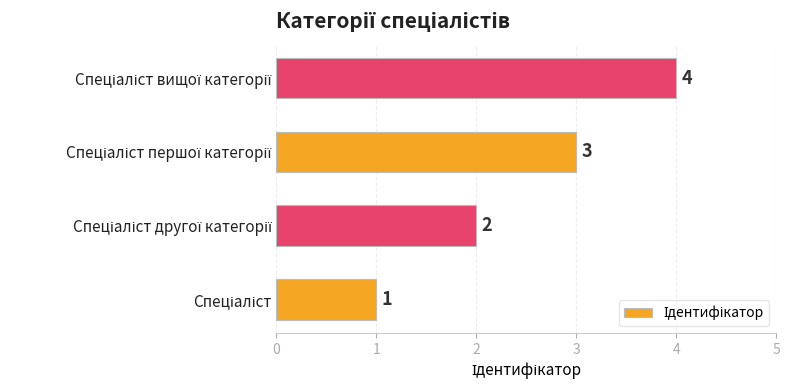

How many values are between 2 and 4?

3